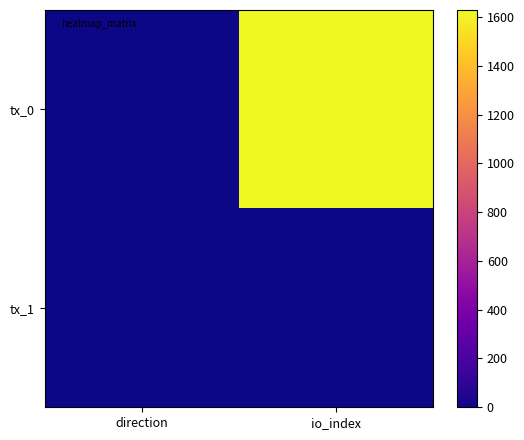

How many data points does each series have?

2